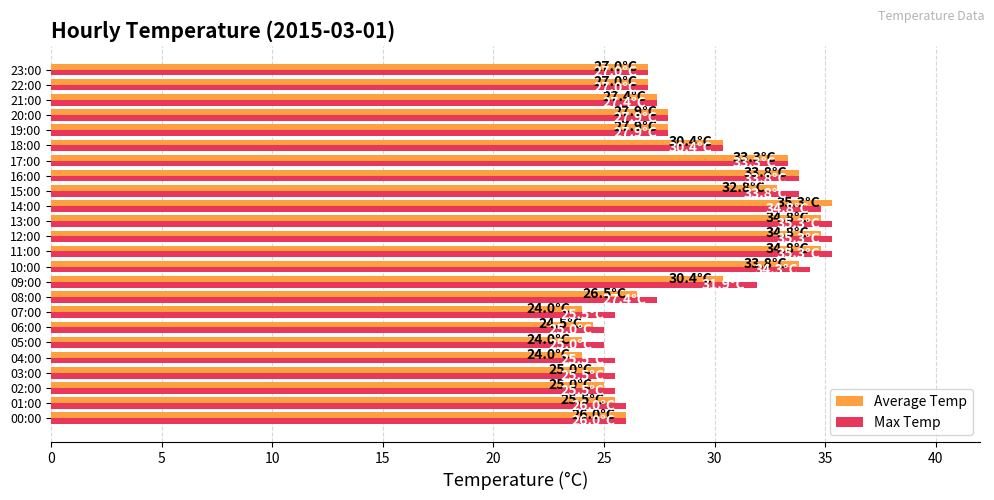

What is the maximum value for Max Temp?

35.3